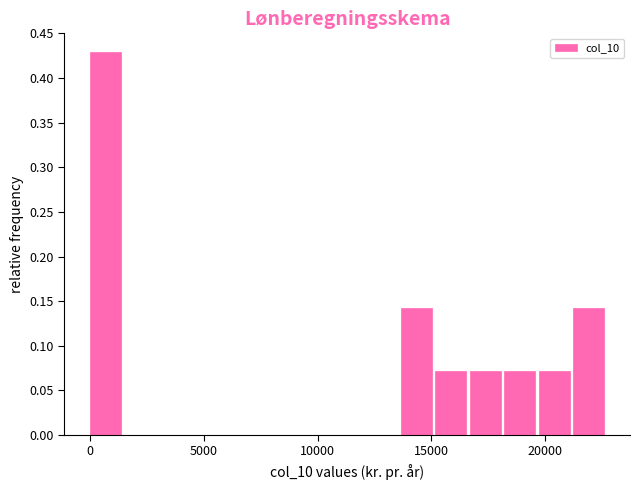

Read against the x-axis, roughly where is the centre of the tallest bar?

500